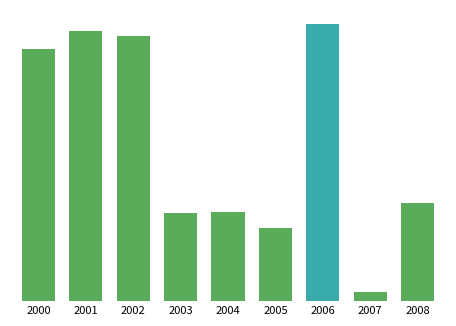

Between 2004 and 2001, which is larger?

2001